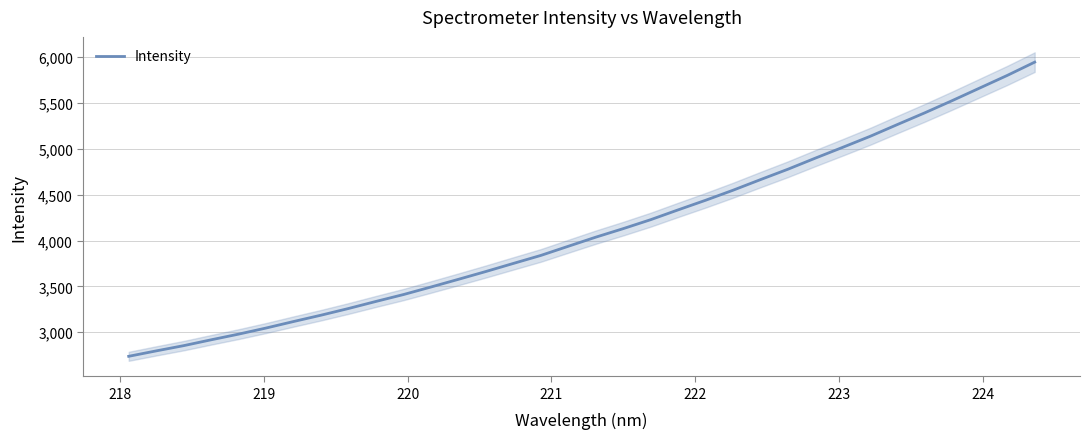

What is the difference between the second highest and minimum values?

3061.9